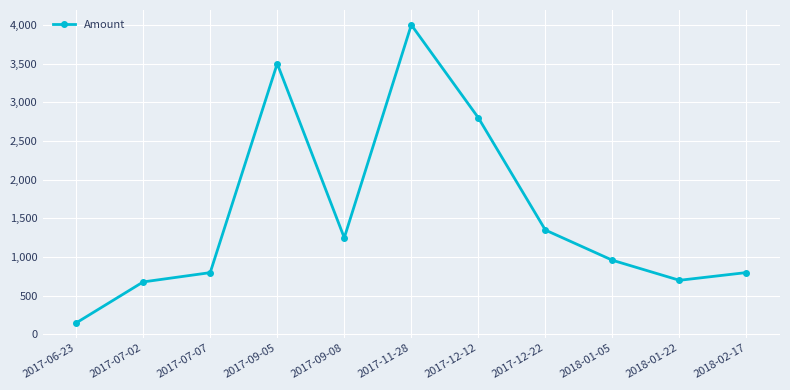

Read the value at 2017-12-12, to the nearest 100.

2800